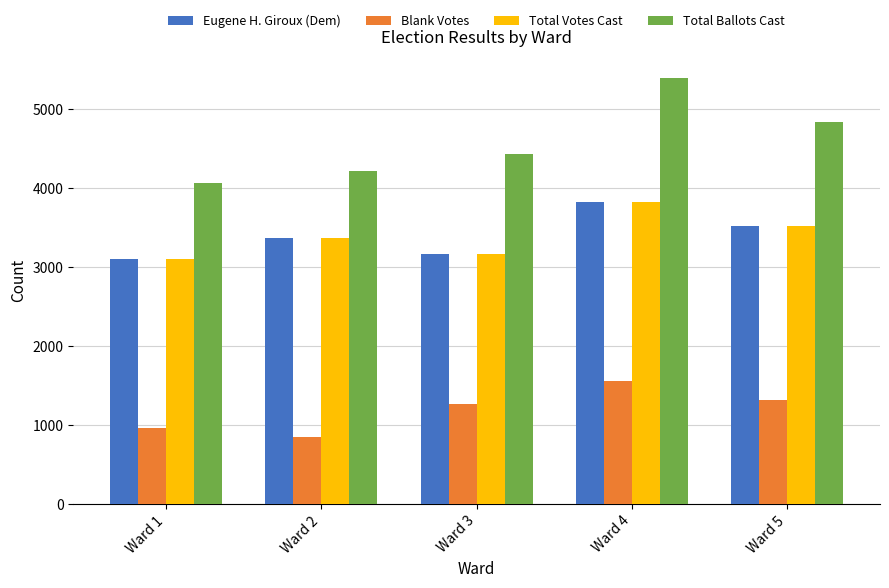

What is the highest value of the Total Ballots Cast series?

5392